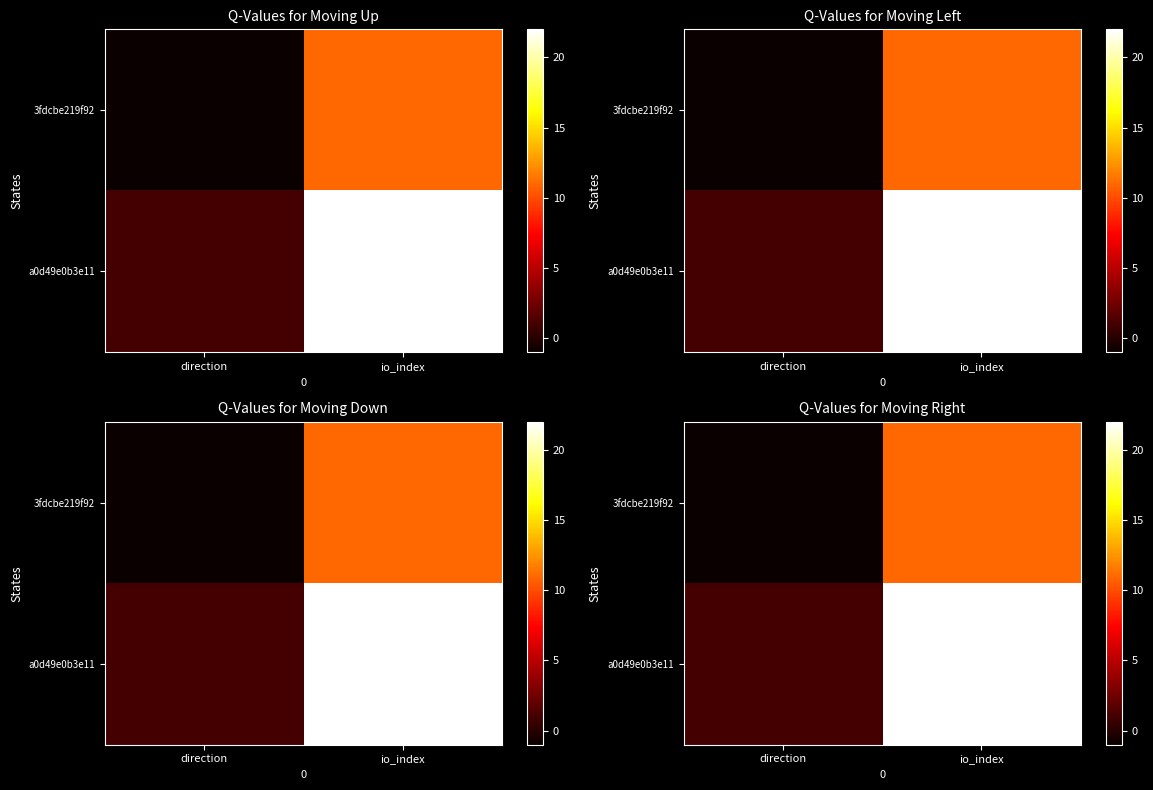

Rank the categories by 3fdcbe219f92 value from highest to lowest.

io_index, direction